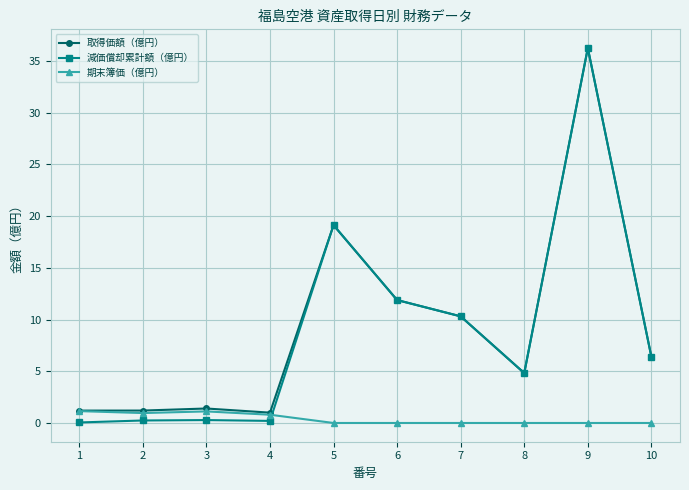

What is the difference between the highest and lowest values at 2?

1.0